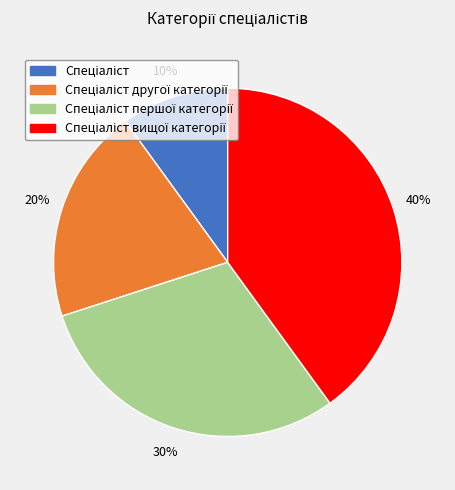

To the nearest percent, what is the average slice percentage?

25%